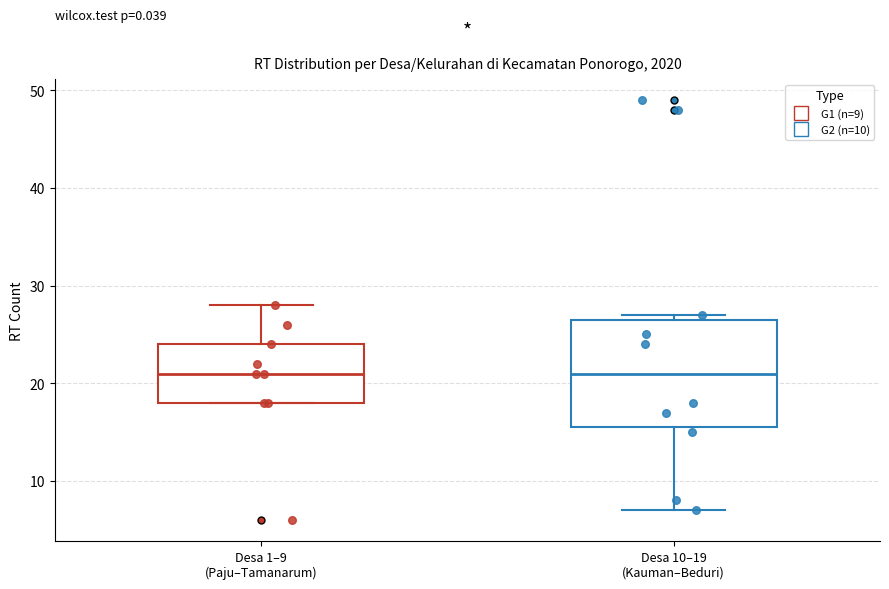

Reading left to right, read every box against the y-axis: the position of its median line, the range the box covers, and the ends of its whiskers. The values are not printed on the chart, so give them approximately, as read against the axis.

Desa 1–9 (Paju–Tamanarum): median 21, box 18 to 24, whiskers 18 to 28
Desa 10–19 (Kauman–Beduri): median 21, box 16 to 27, whiskers 7 to 27 (just above the box's upper edge)